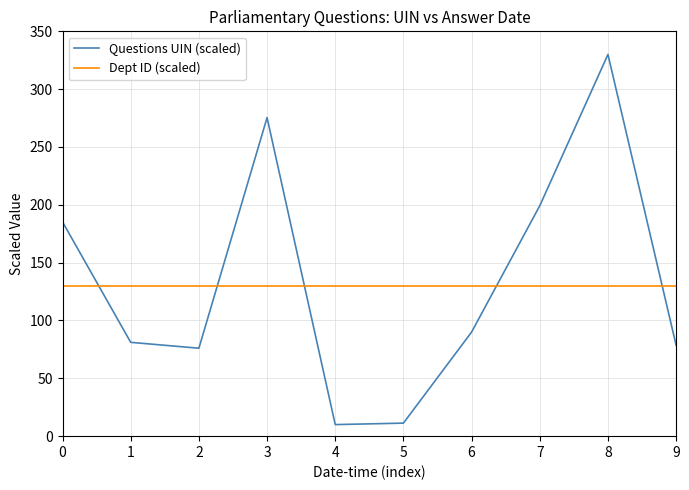

What is the total value across all series at 2?

206.0